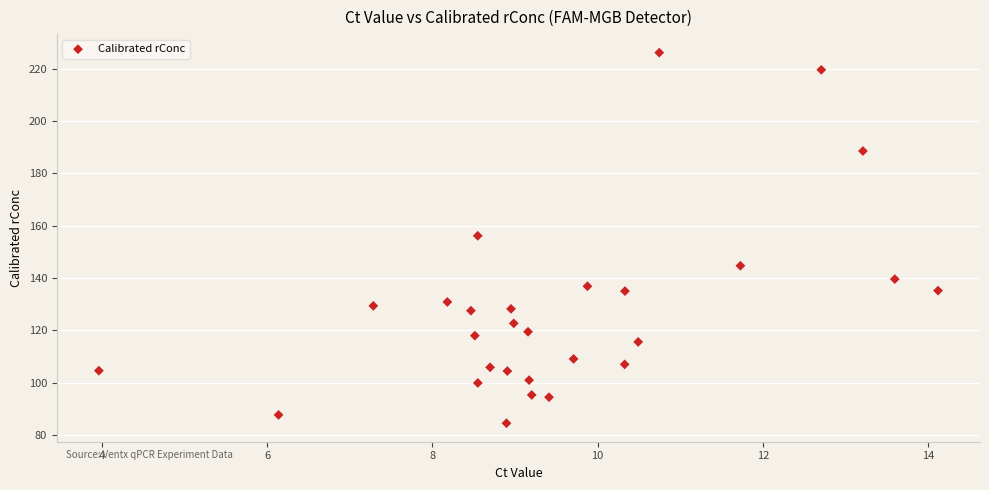

What is the range of Y values (max minus min)?

141.6